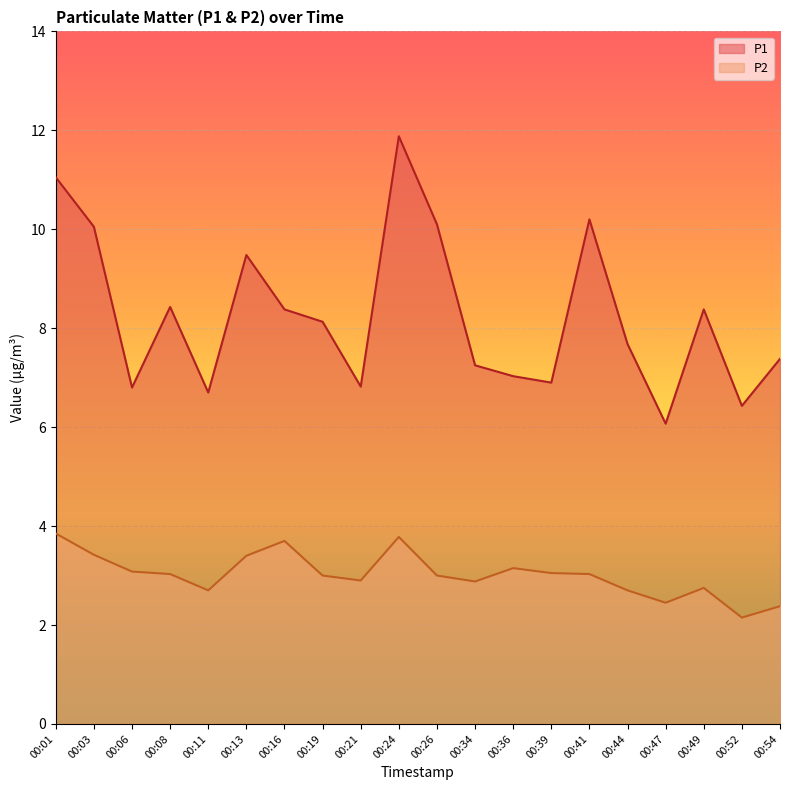

How many lines are shown in the chart?

2